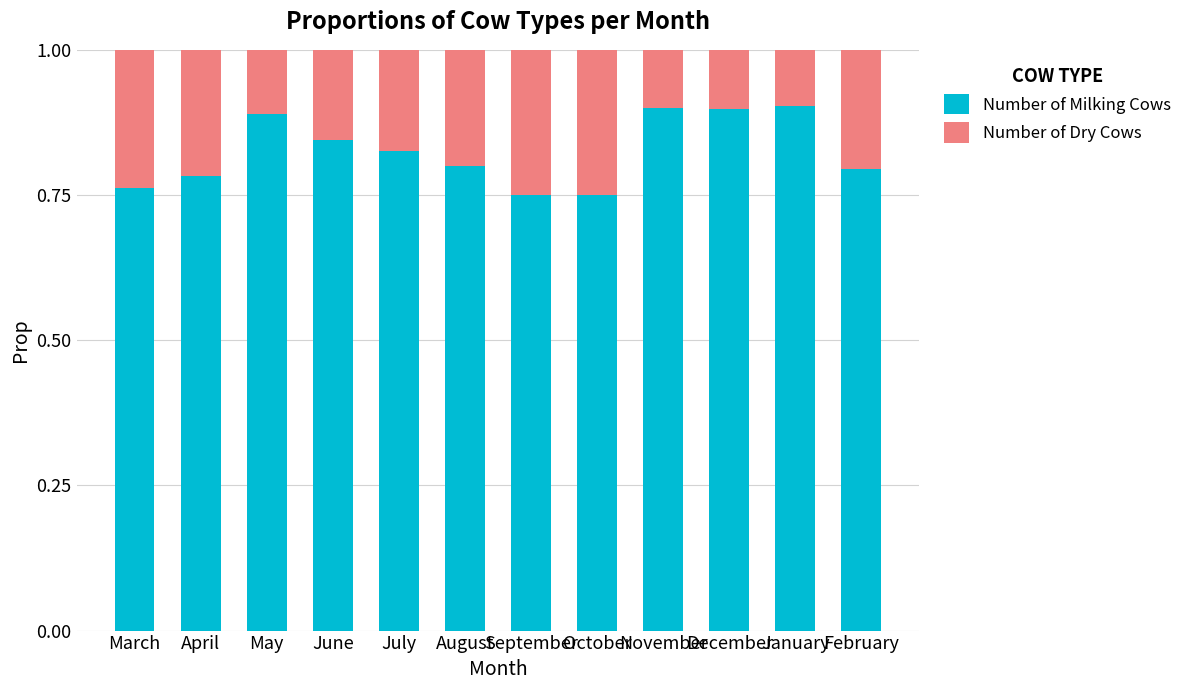

Is it true that Number of Milking Cows equals 0.8 at September?

True